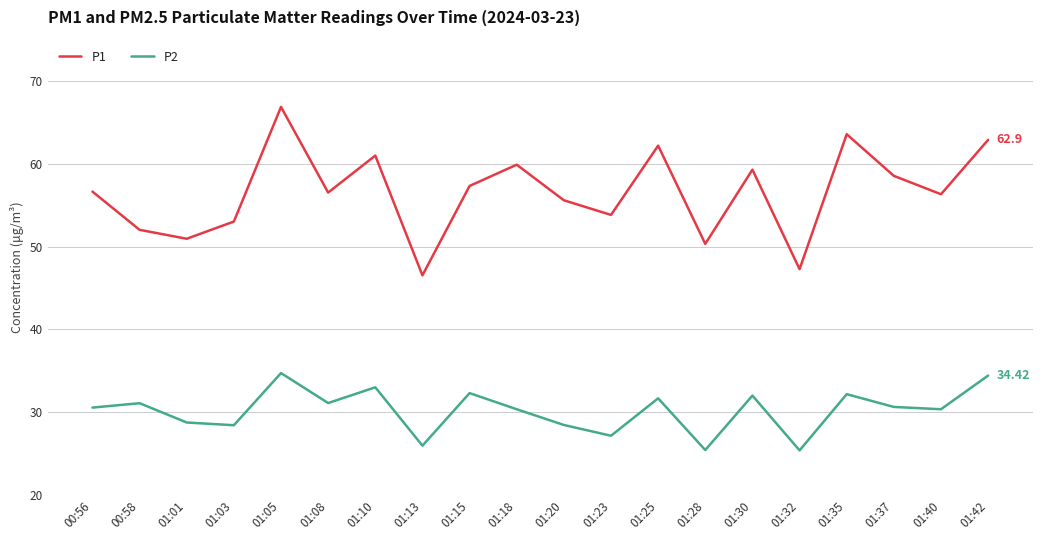

What is the approximate value of P1 at 01:01?

51.0